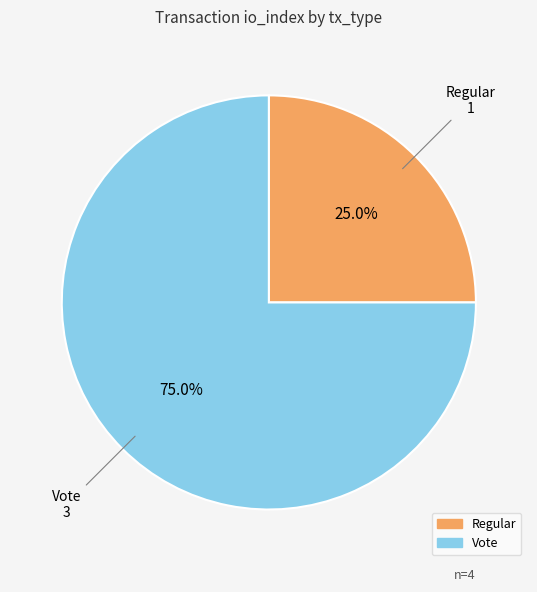

What is the ratio of the value at Regular to the value at Vote?

0.3